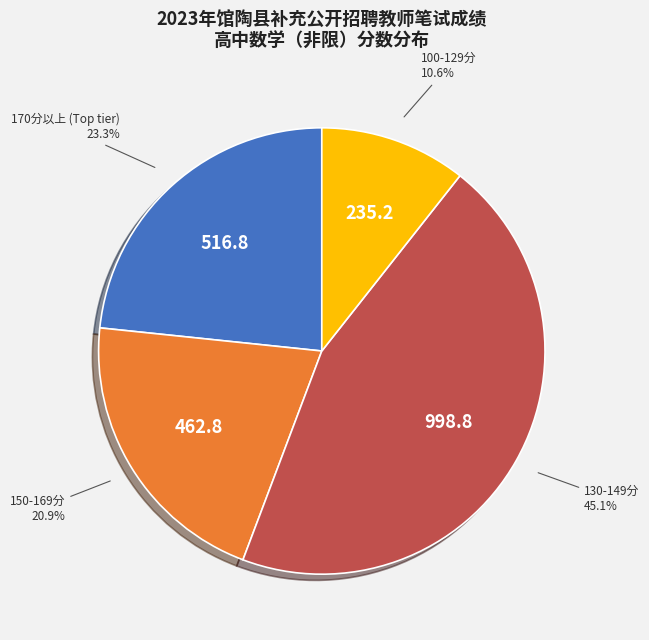

Is there any slice that represents more than half of the pie?

No